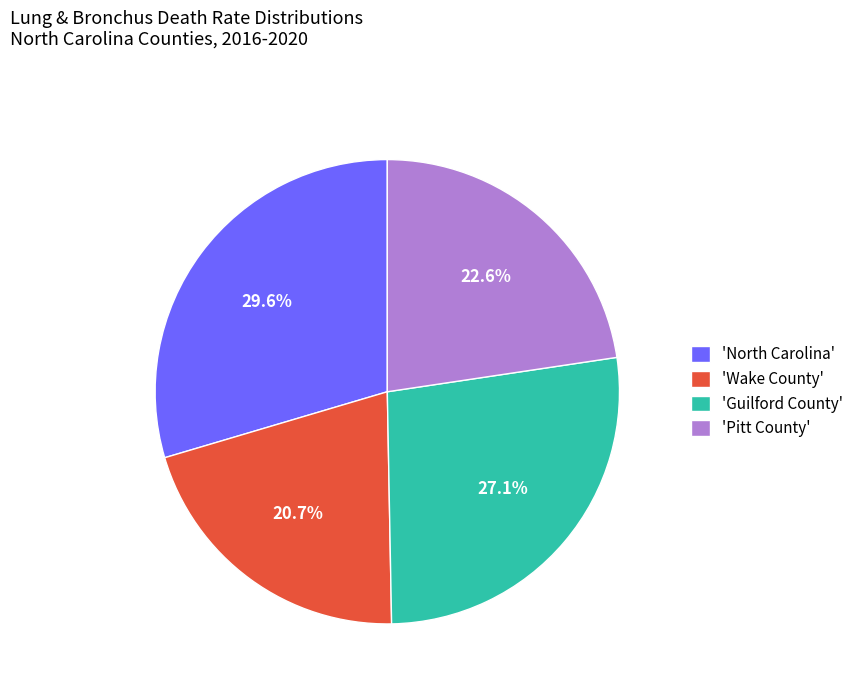

Does any single category account for the majority?

No